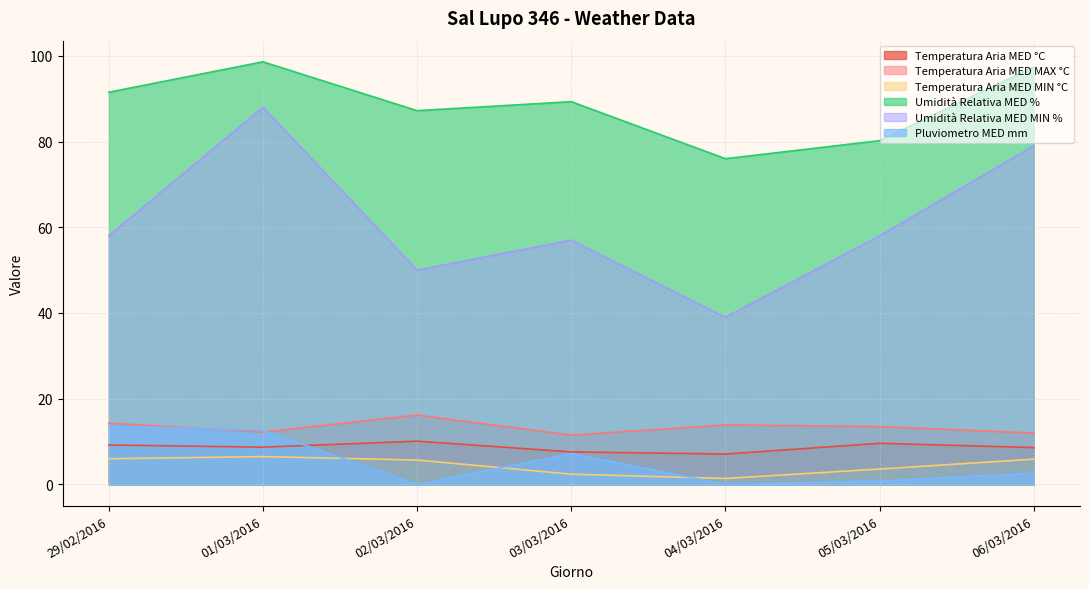

What is the difference between the highest and lowest values at 29/02/2016?

85.5